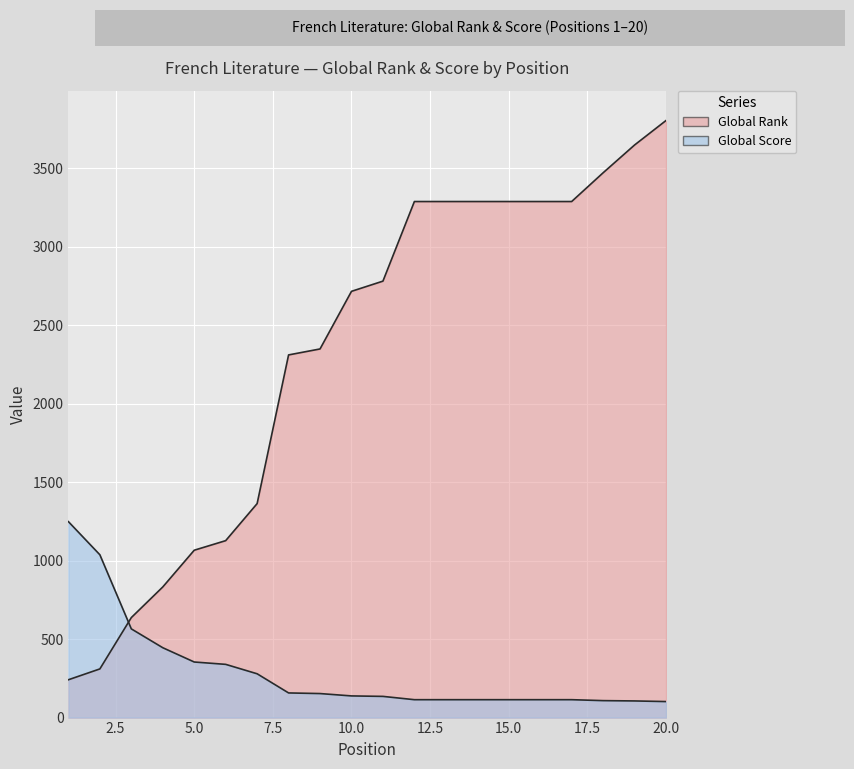

Between 14 and 19, which series saw the biggest shift?

Global Rank